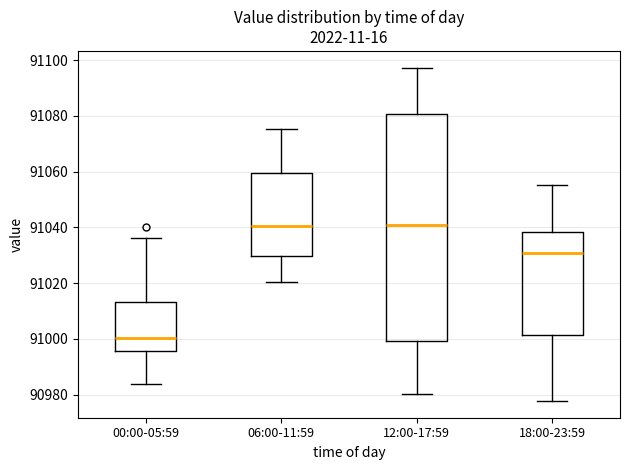

Reading left to right, read every box against the y-axis: the position of its median line, the range the box covers, and the ends of its whiskers. The values are not printed on the chart, so give them approximately, as read against the axis.

00:00-05:59: median 91000, box 90996 to 91014, whiskers 90984 to 91036
06:00-11:59: median 91040, box 91030 to 91060, whiskers 91020 to 91076
12:00-17:59: median 91040, box 91000 to 91080, whiskers 90980 to 91098
18:00-23:59: median 91030, box 91002 to 91038, whiskers 90978 to 91056